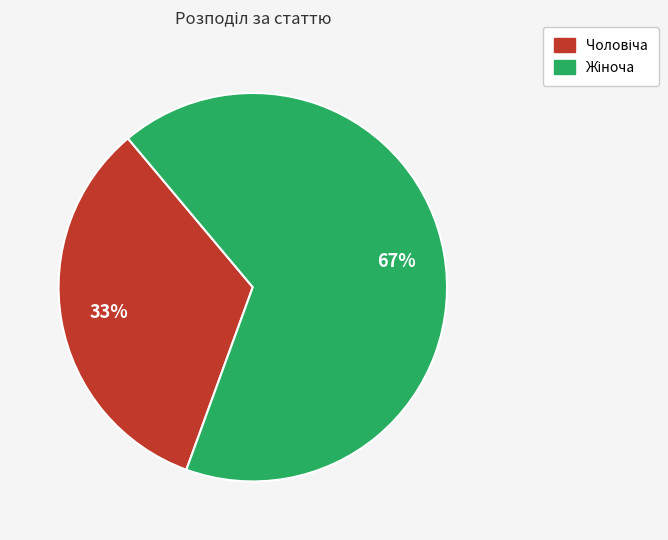

Does any single category account for the majority?

Yes